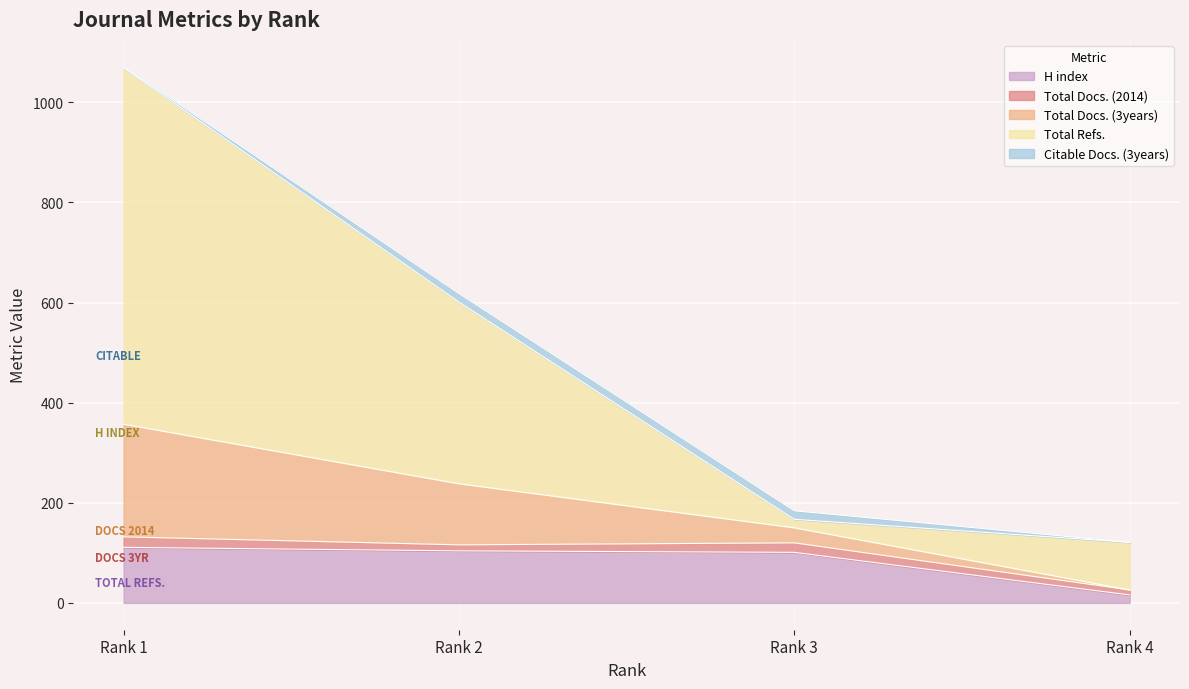

Between Rank 3 and Rank 4, which is larger?

Rank 3